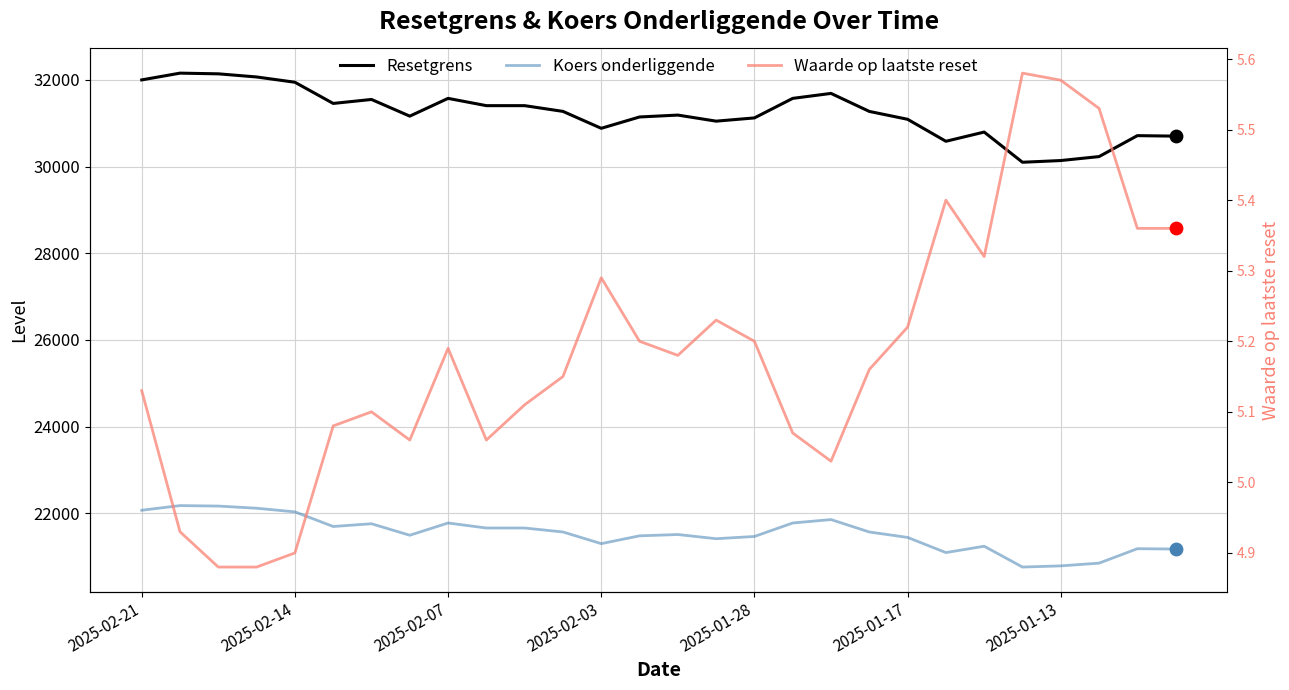

What is the total value across all series at 14?

52700.1